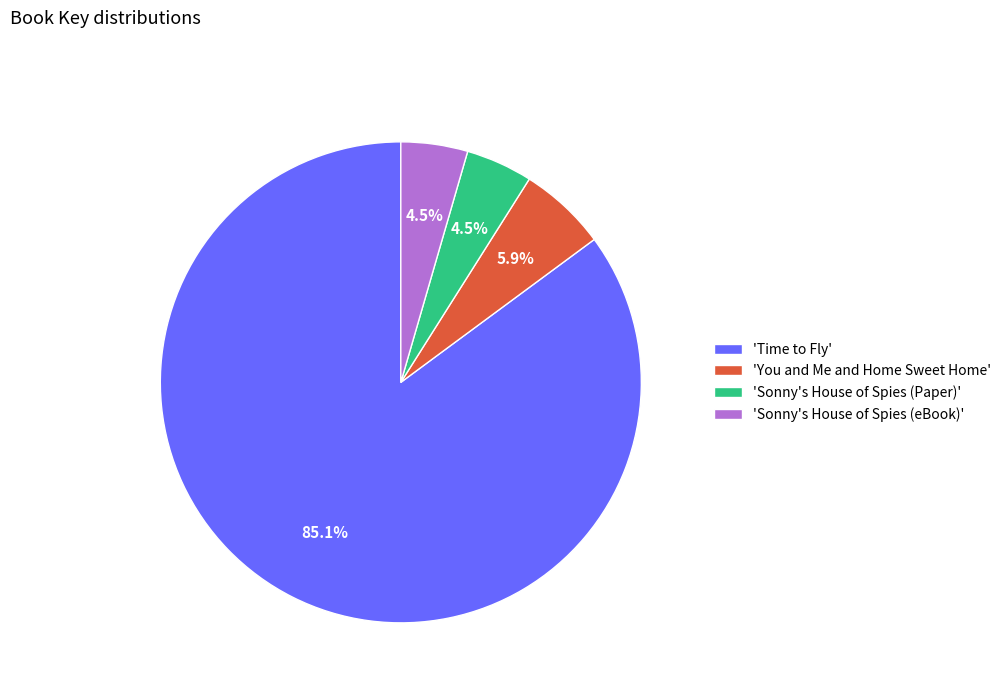

Does 'You and Me and Home Sweet Home' account for over 50% of the chart?

No